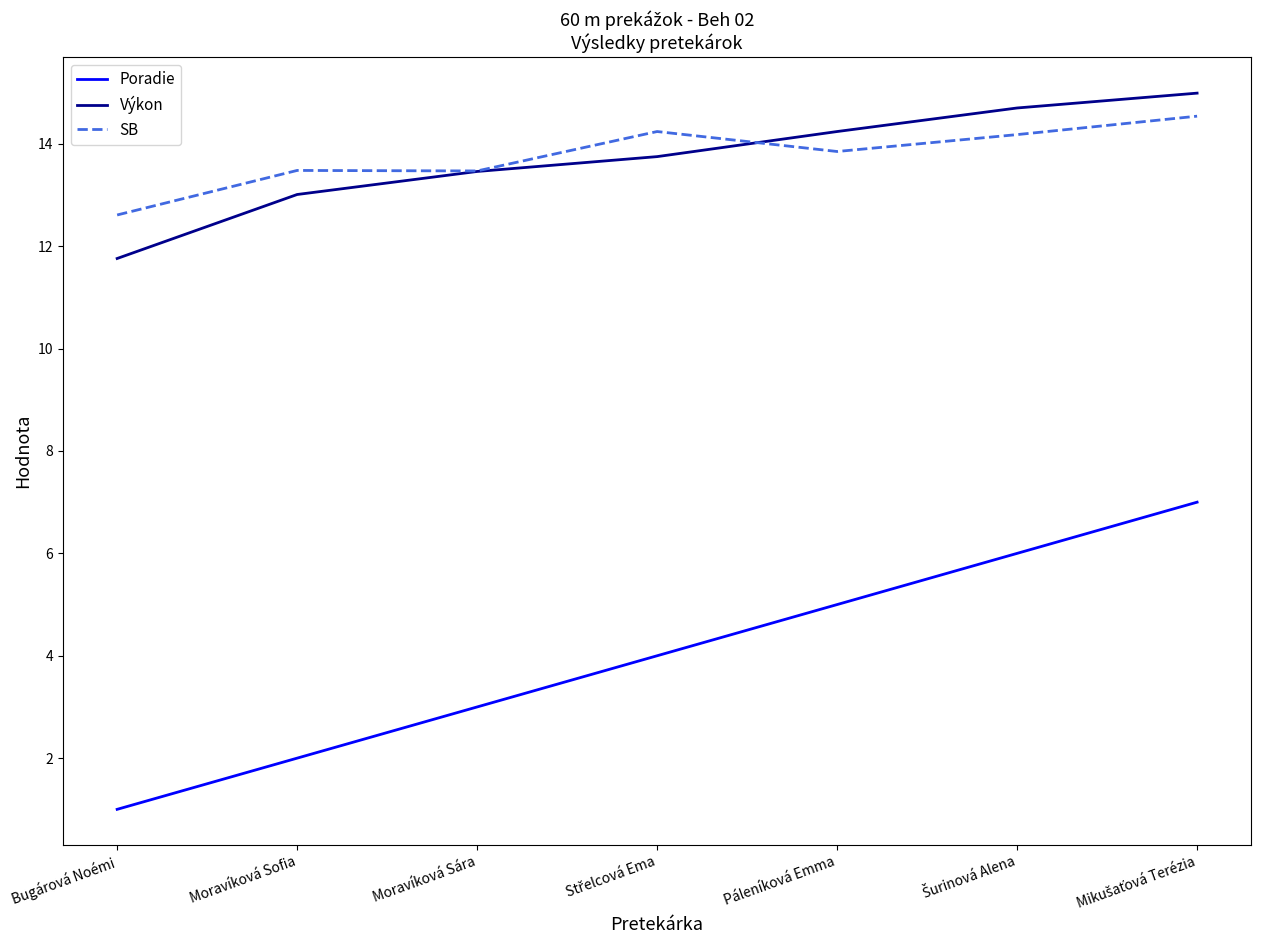

What position from the left is Páleníková Emma?

5